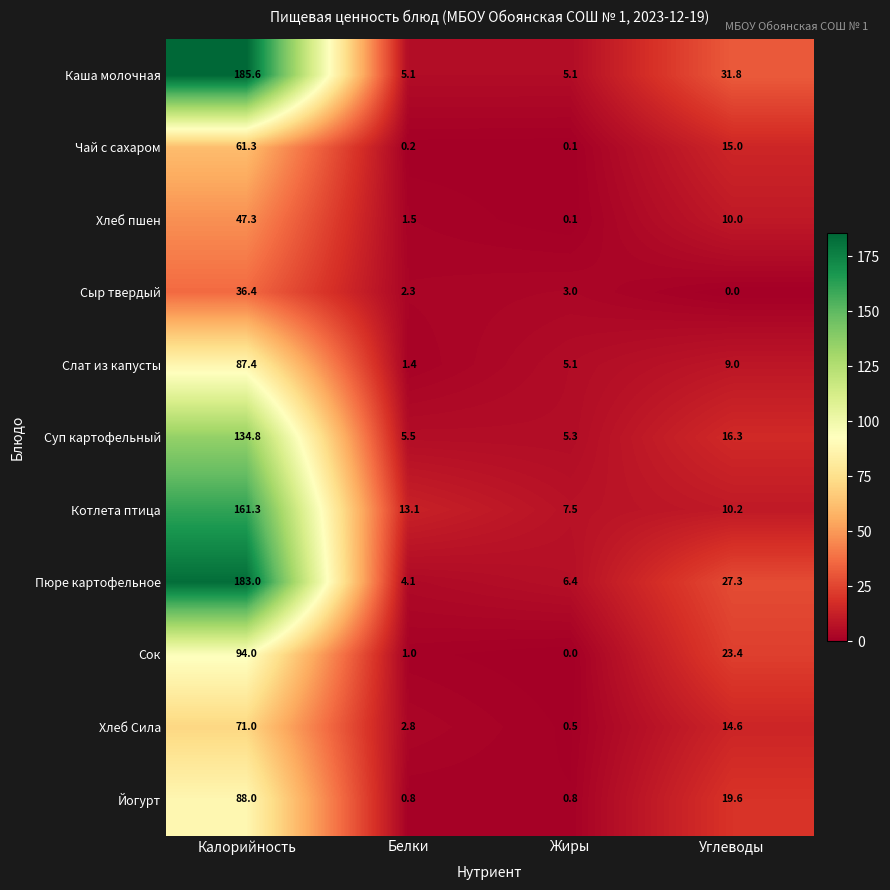

What is the approximate value of Сок at Белки?

1.0